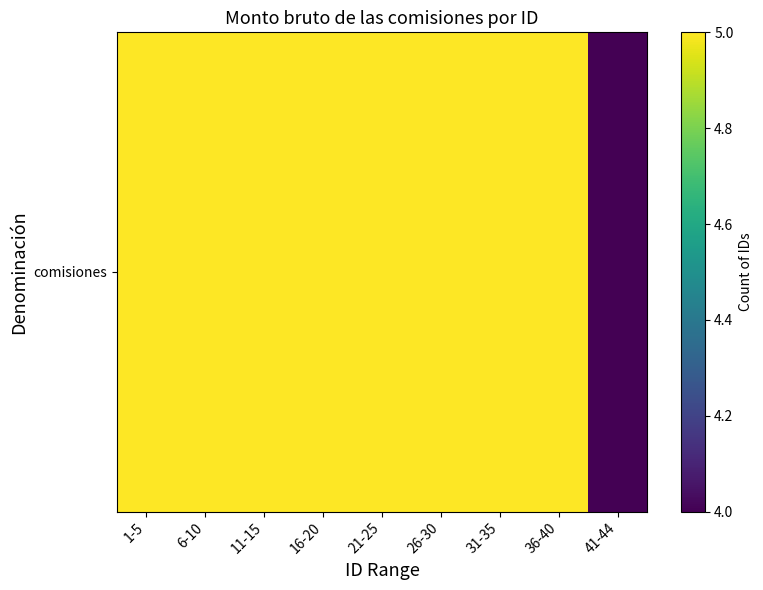

Count the number of categories in the chart.

9